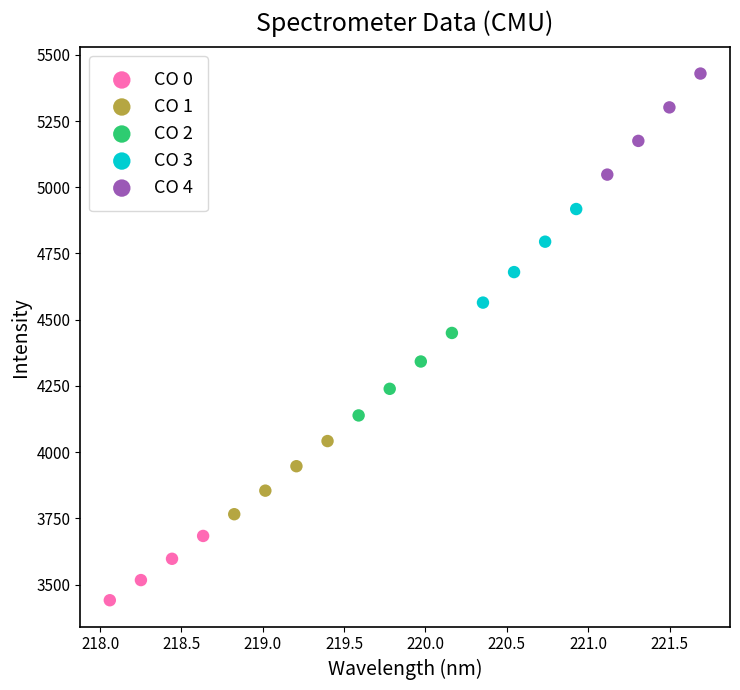

Which series reaches the minimum Y coordinate?

CO 0